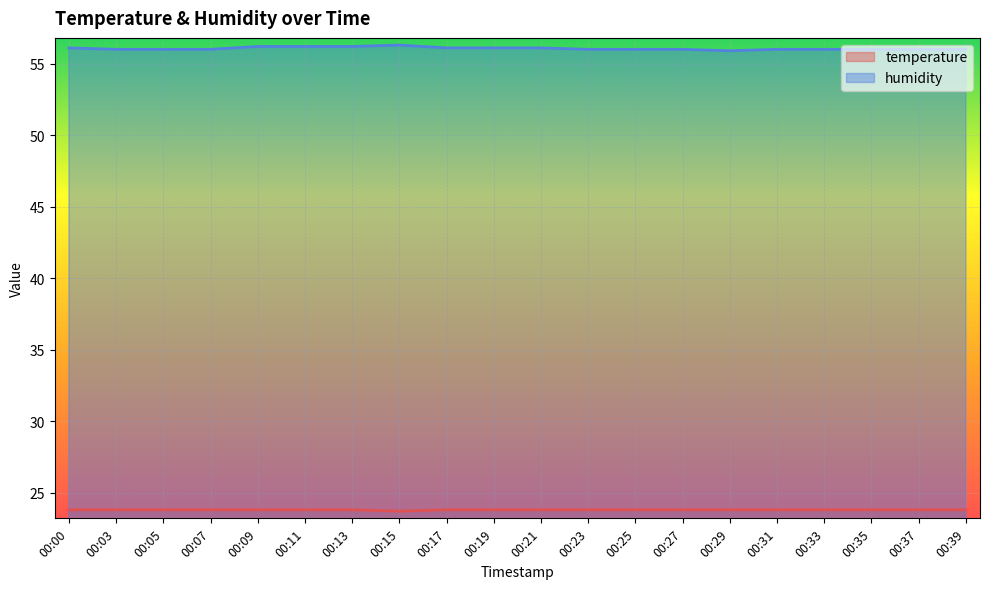

True or false: temperature and humidity cross at least once.

False